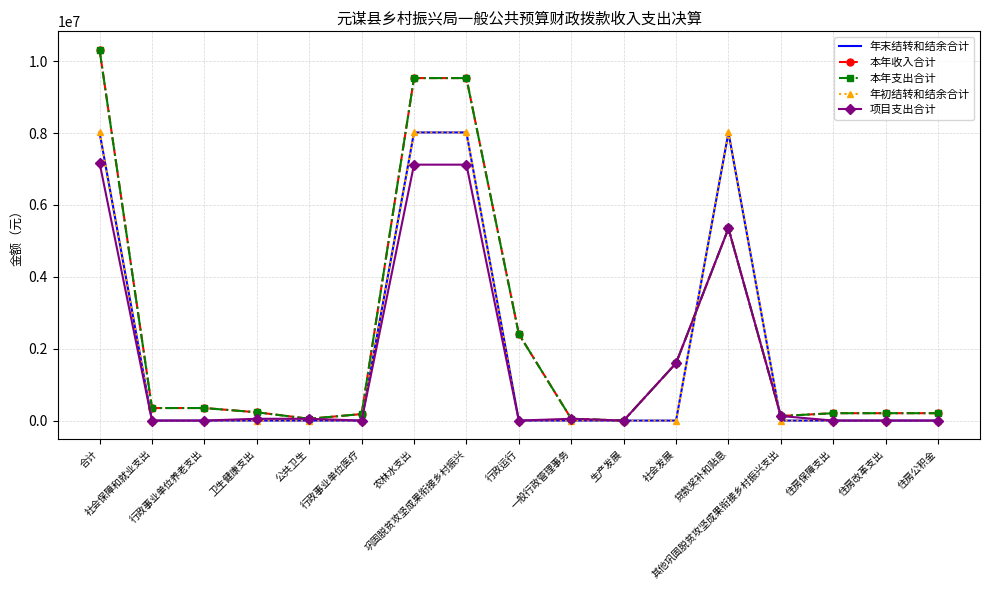

Is it true that 本年收入合计 equals 9530177.4 at 农林水支出?

True